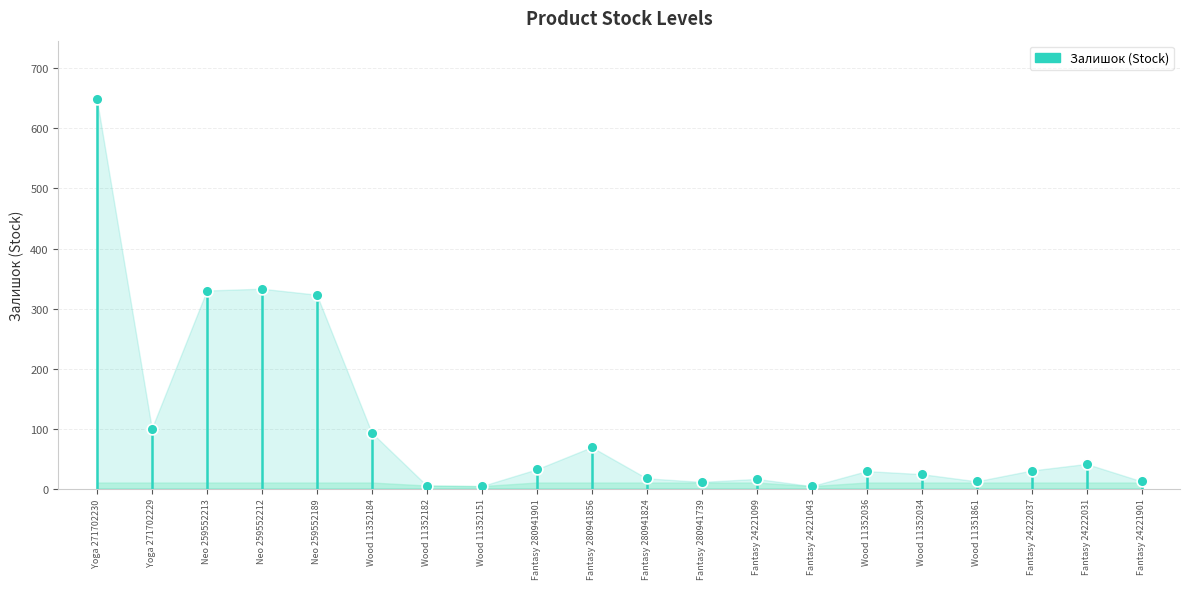

What is the range of Y values (max minus min)?

645